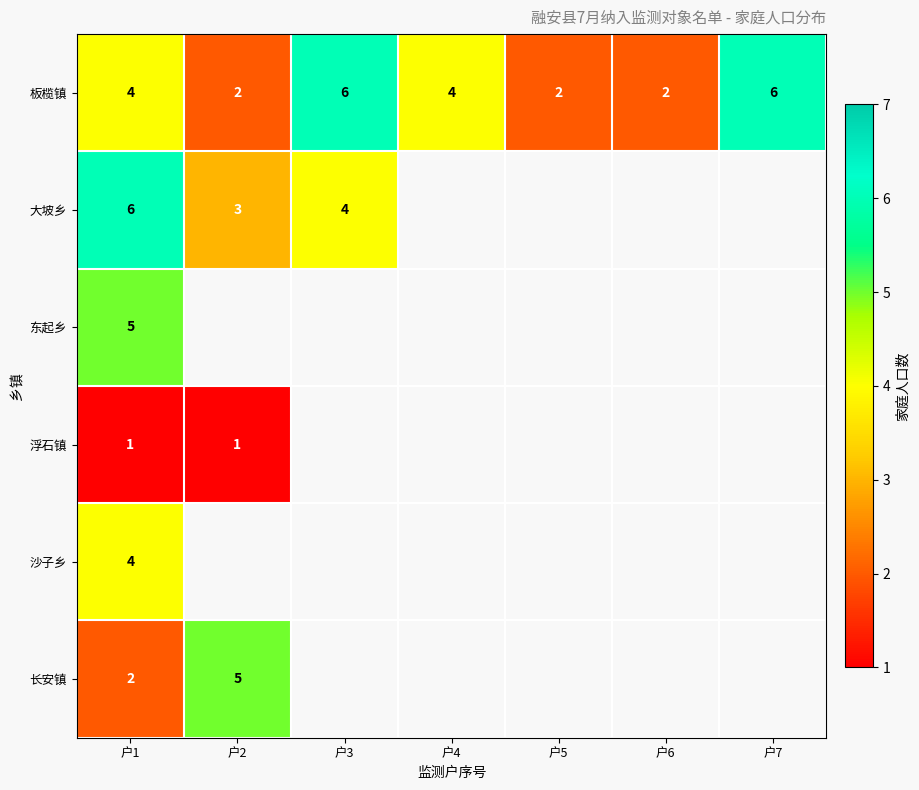

The value of 大坡乡 at 户2 is 5. True or false?

False